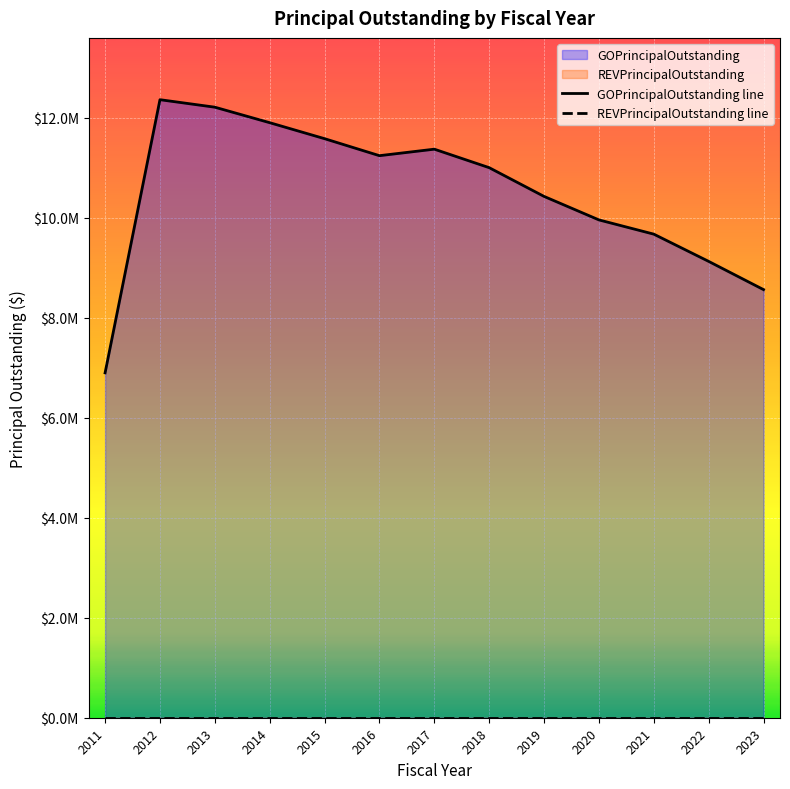

How many values in the GOPrincipalOutstanding line series exceed 11005000?

6